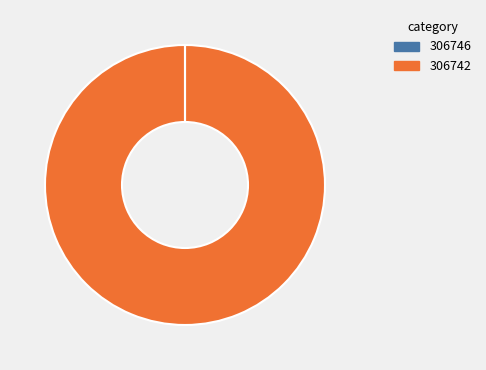

Which slice is the largest?

306742